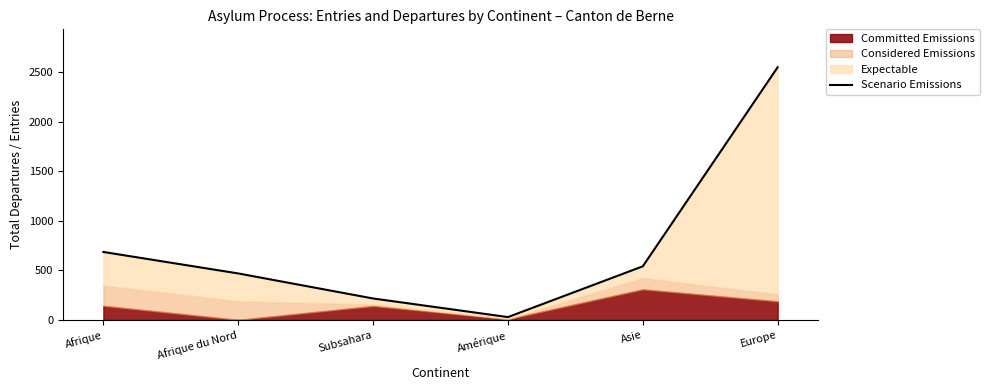

What position from the left is Amérique?

4